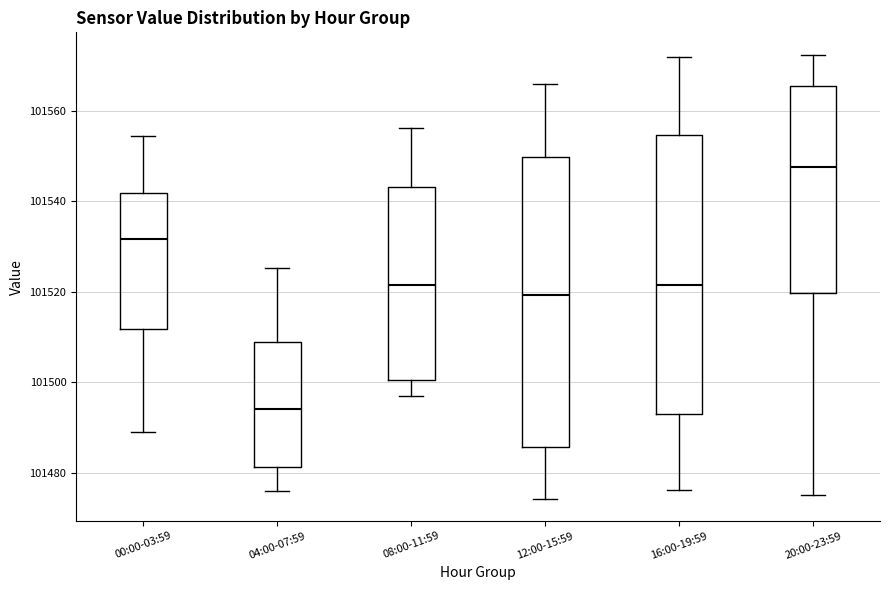

Which box's median line is the lowest?

04:00-07:59